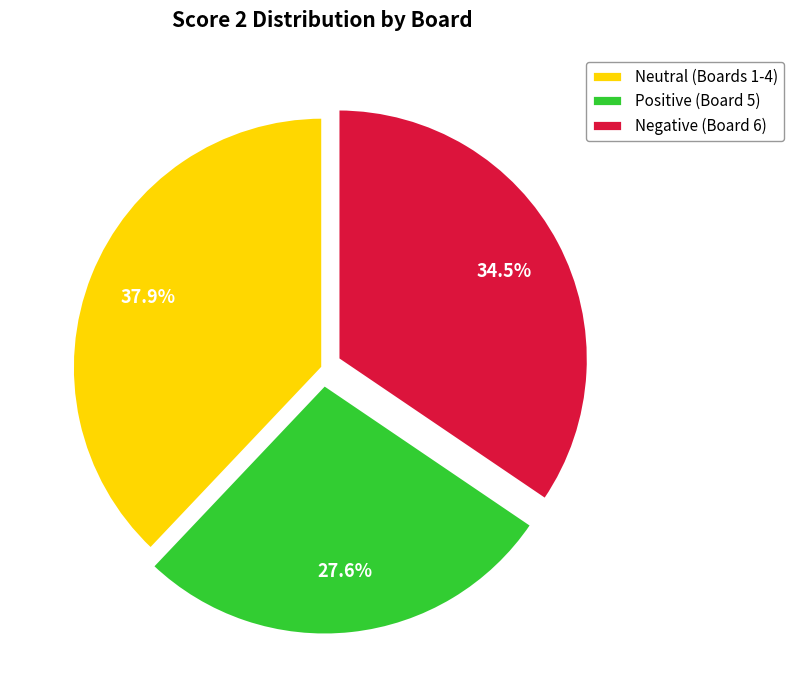

Between Negative (Board 6) and Neutral (Boards 1-4), which is larger?

Neutral (Boards 1-4)